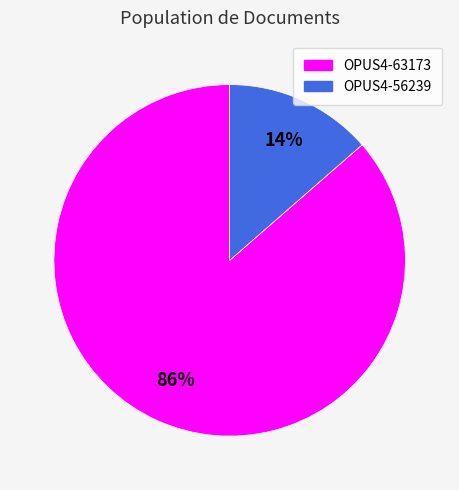

Do OPUS4-56239 and OPUS4-63173 together represent more than half of the pie?

Yes